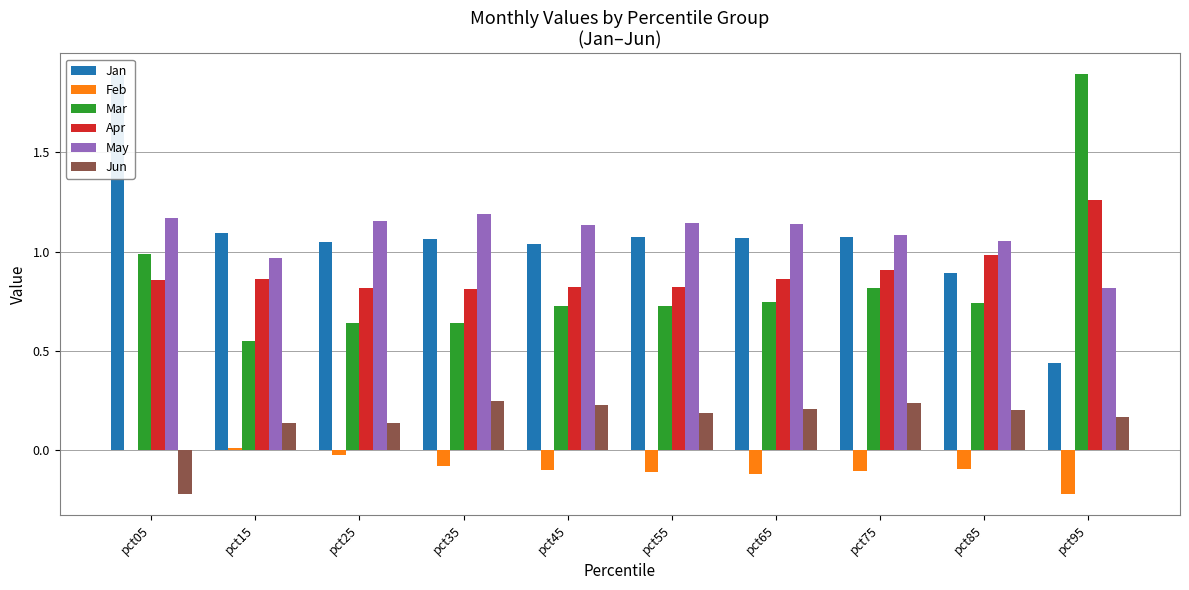

What is the value of the Apr bar at the 9th from the left?

1.0